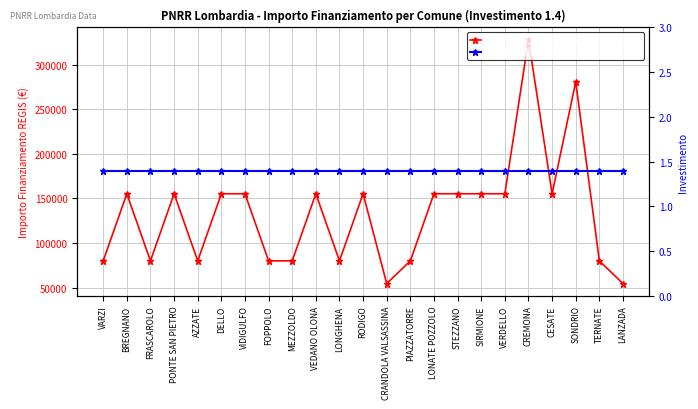

What are all the series names shown in the legend?

IMPORTO FINANZIAMENTO REGIS, INVESTIMENTO